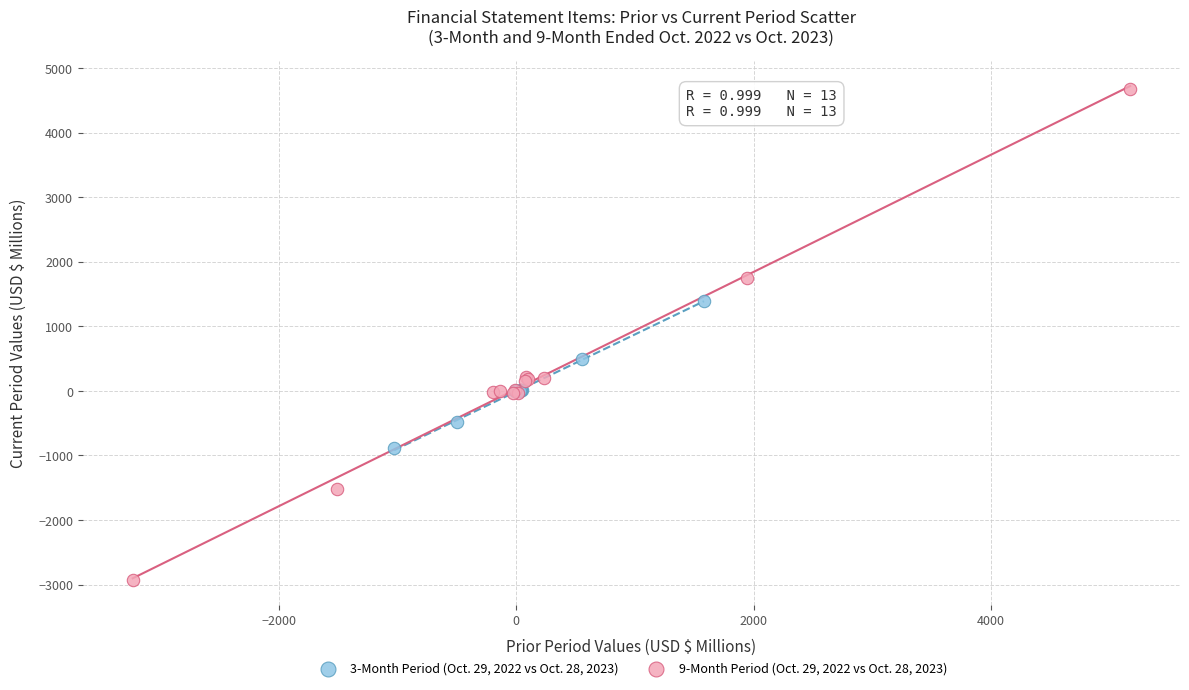

Which series contains the lowest Y value?

9-Month Period (Oct. 29, 2022 vs Oct. 28, 2023)